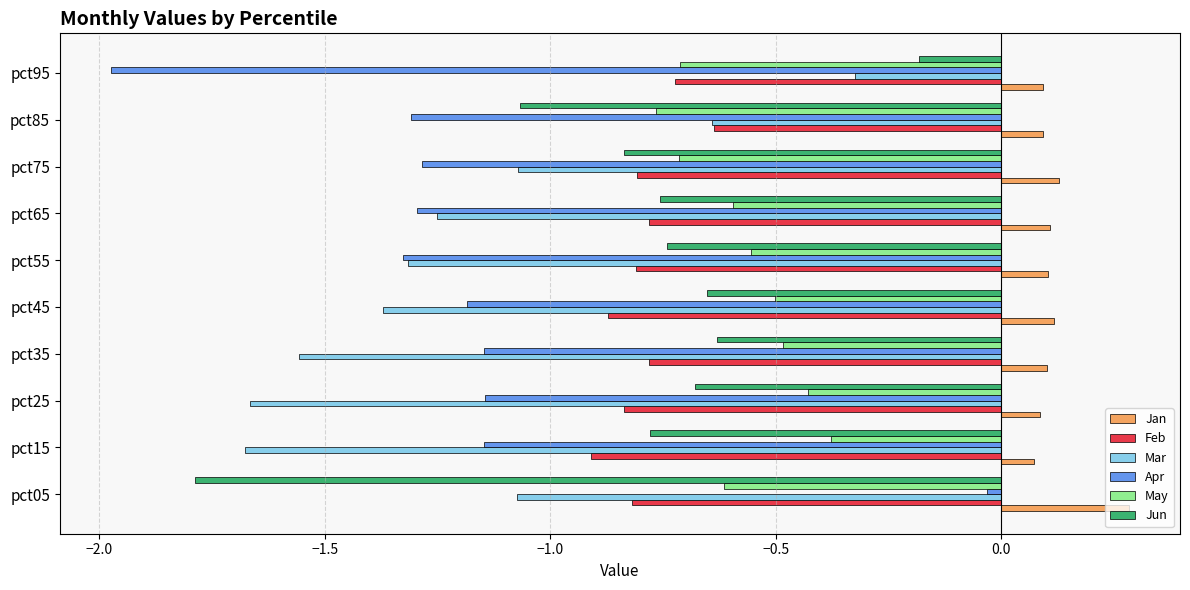

Rank the series at pct05 from highest to lowest value.

Jan, Apr, May, Feb, Mar, Jun